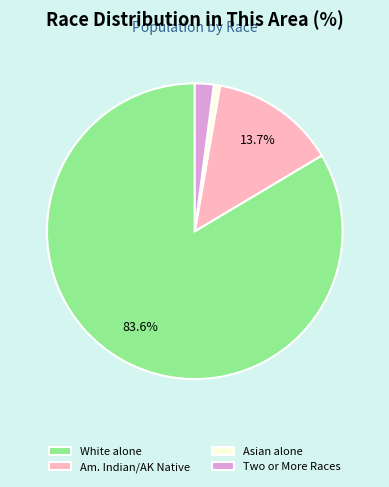

What is the majority slice?

White alone